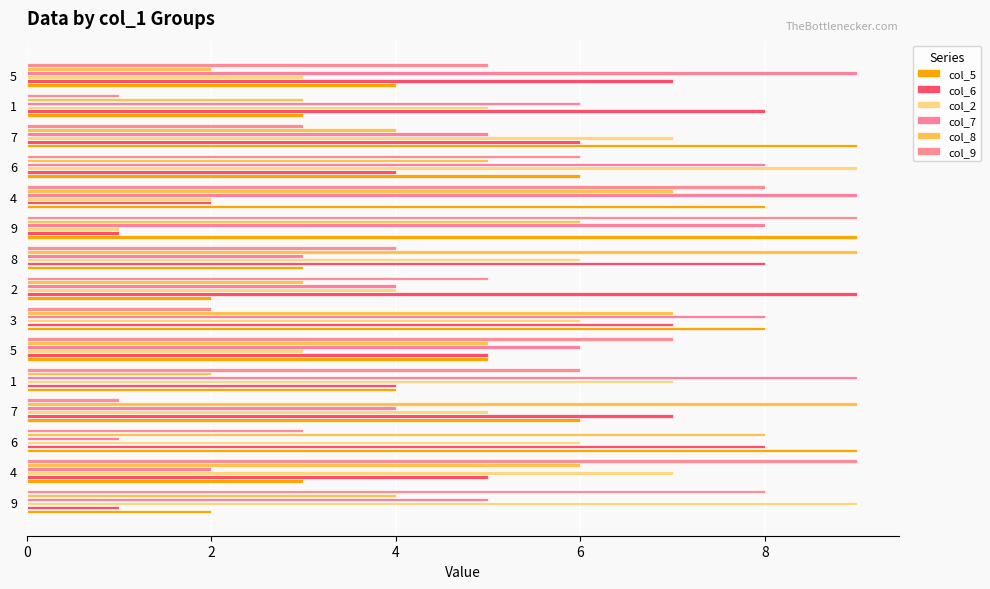

List the series in order of their peak value, lowest first.

col_5, col_6, col_2, col_7, col_8, col_9